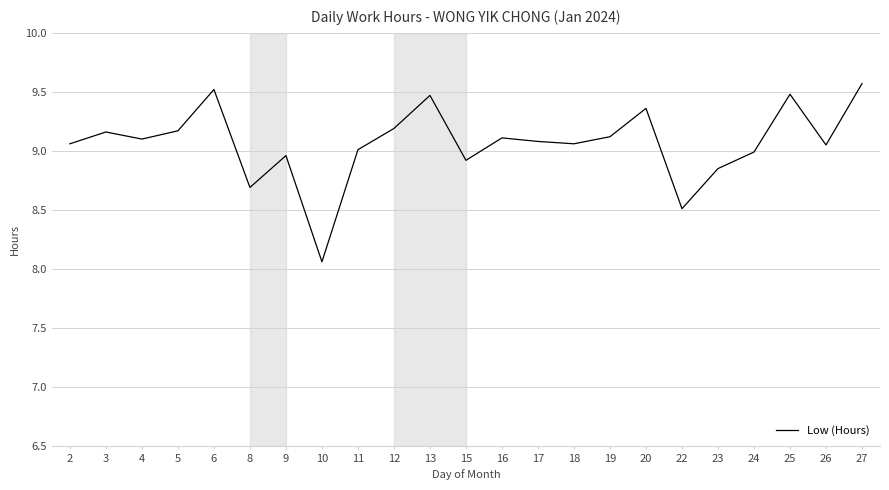

What is the sum of the values at 27 and 5?

18.7